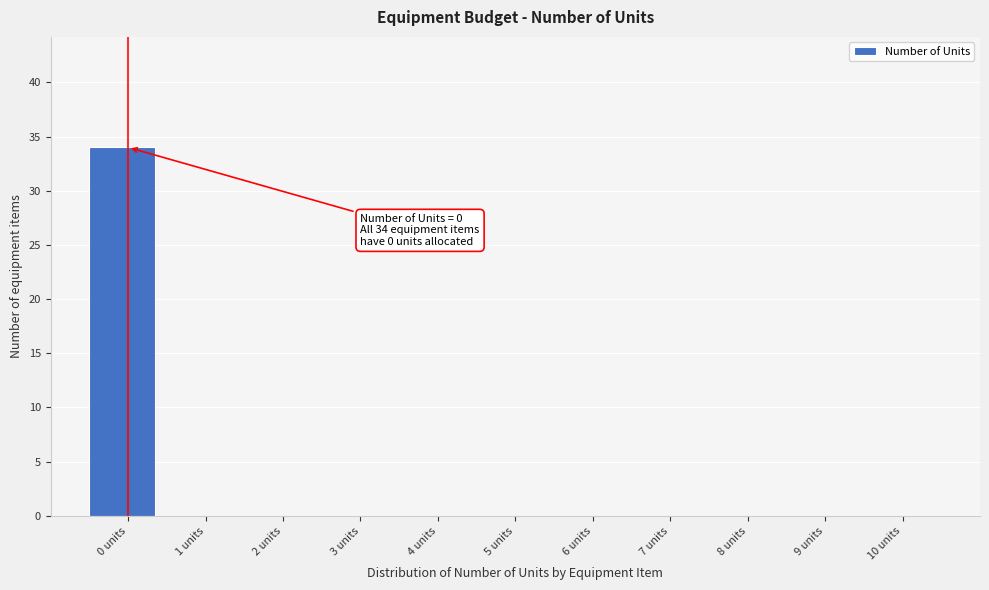

Which range on the x-axis has the tallest bar?

-0.5 to 0.5